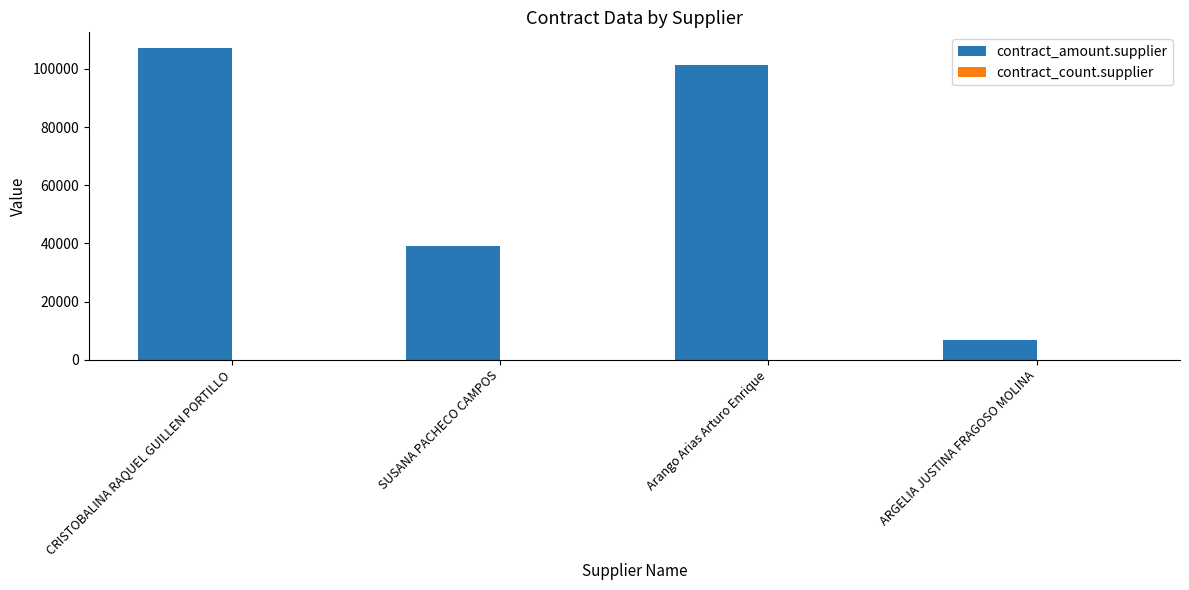

Which category has the highest value across all series?

CRISTOBALINA RAQUEL GUILLEN PORTILLO